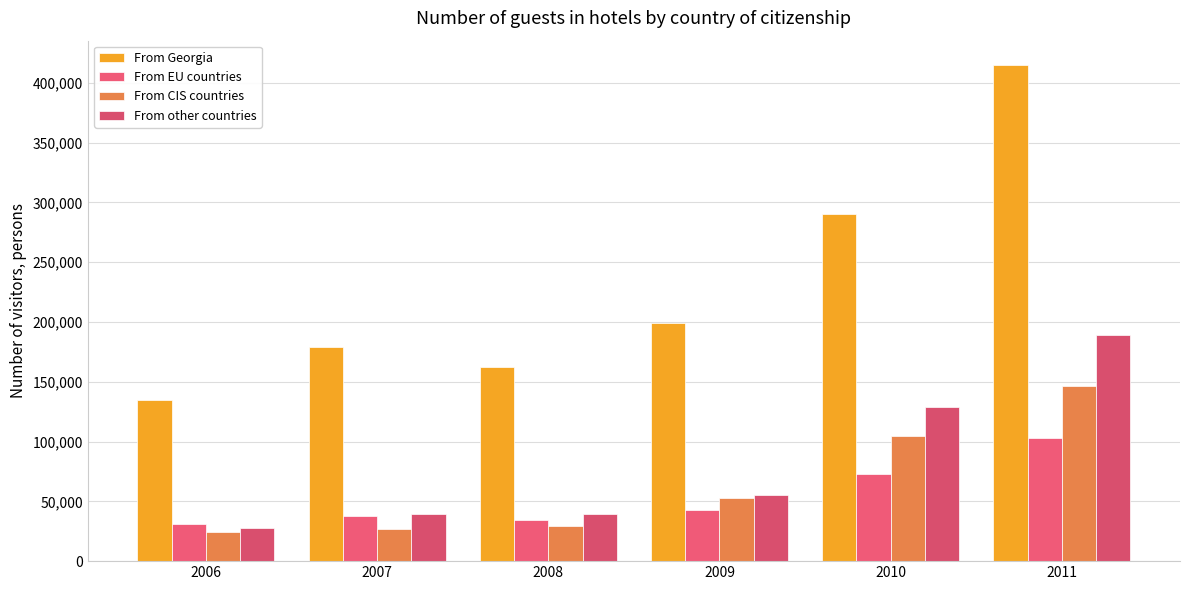

Rank the series by their maximum value, from lowest to highest.

From EU countries, From CIS countries, From other countries, From Georgia